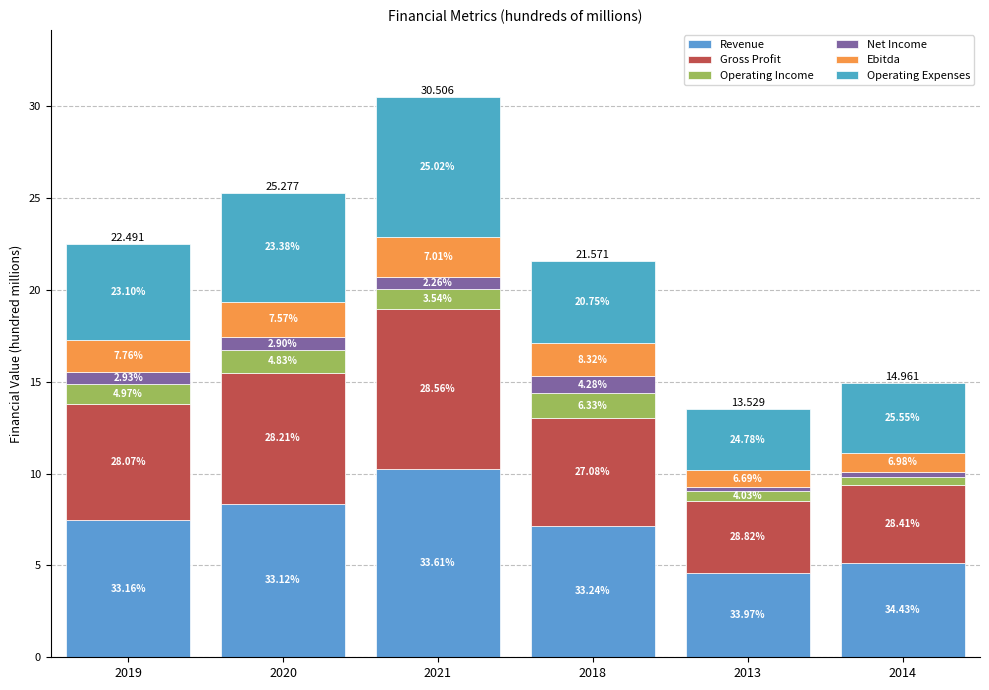

Does the chart contain any negative values?

No